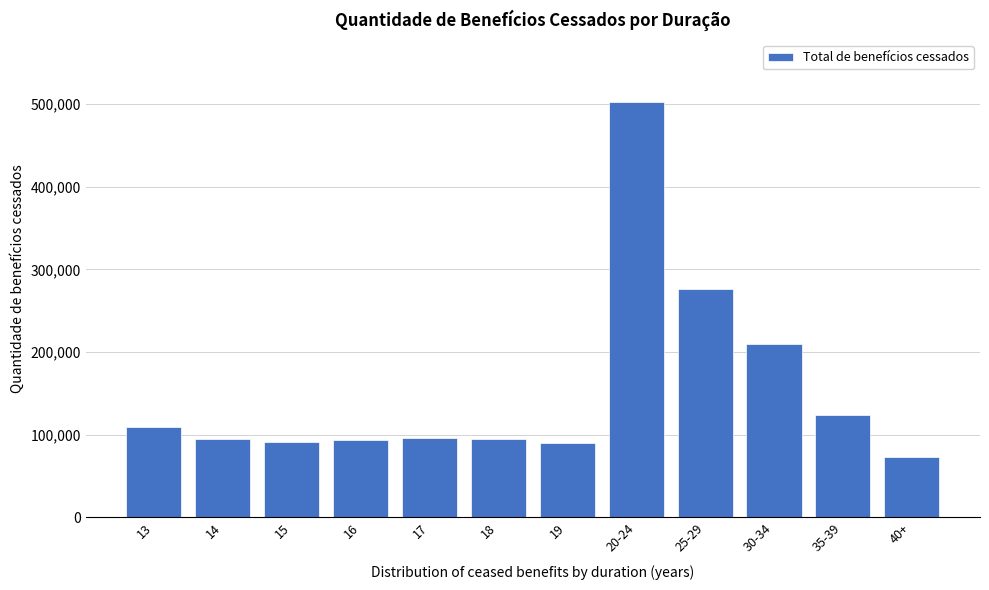

The value at 25-29 is 117426. True or false?

False